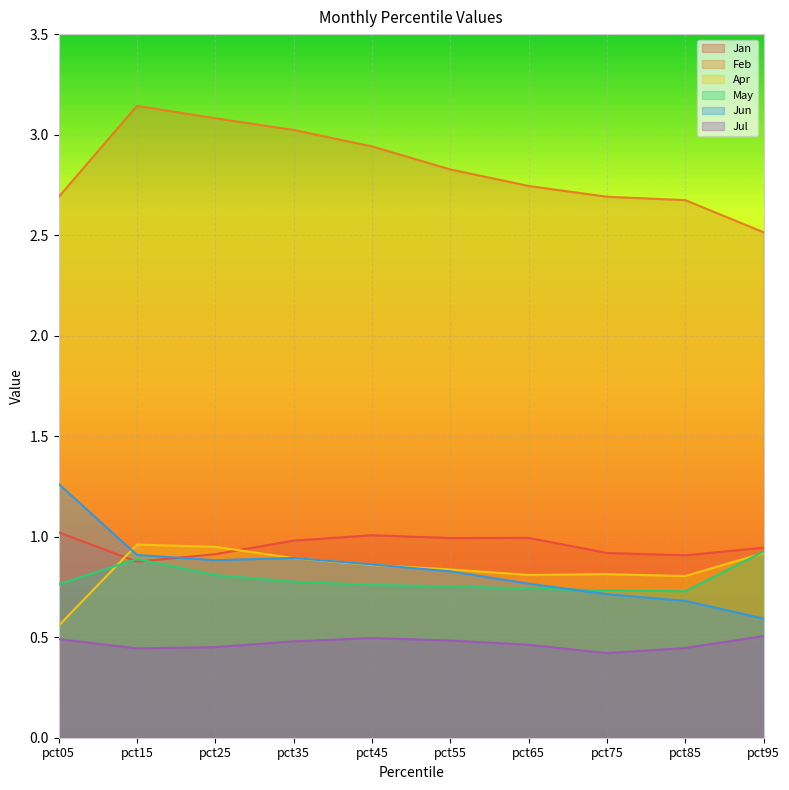

What are all the series names shown in the legend?

Jan, Feb, Apr, May, Jun, Jul